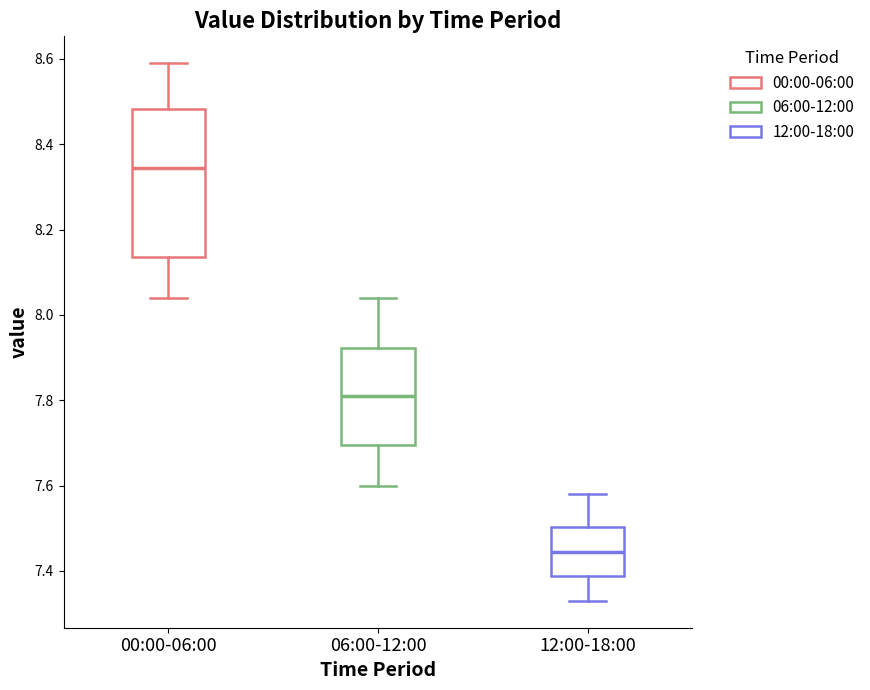

Which box's median line is the highest?

00:00-06:00